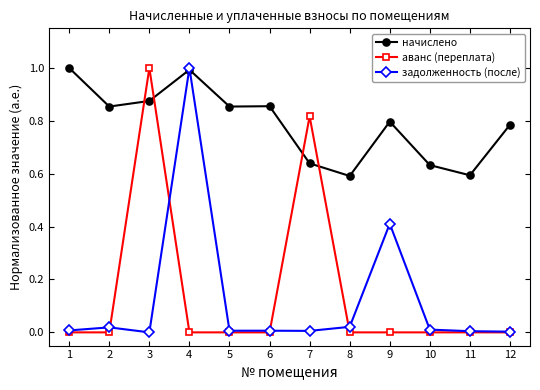

Which series has the largest total across all categories?

начислено